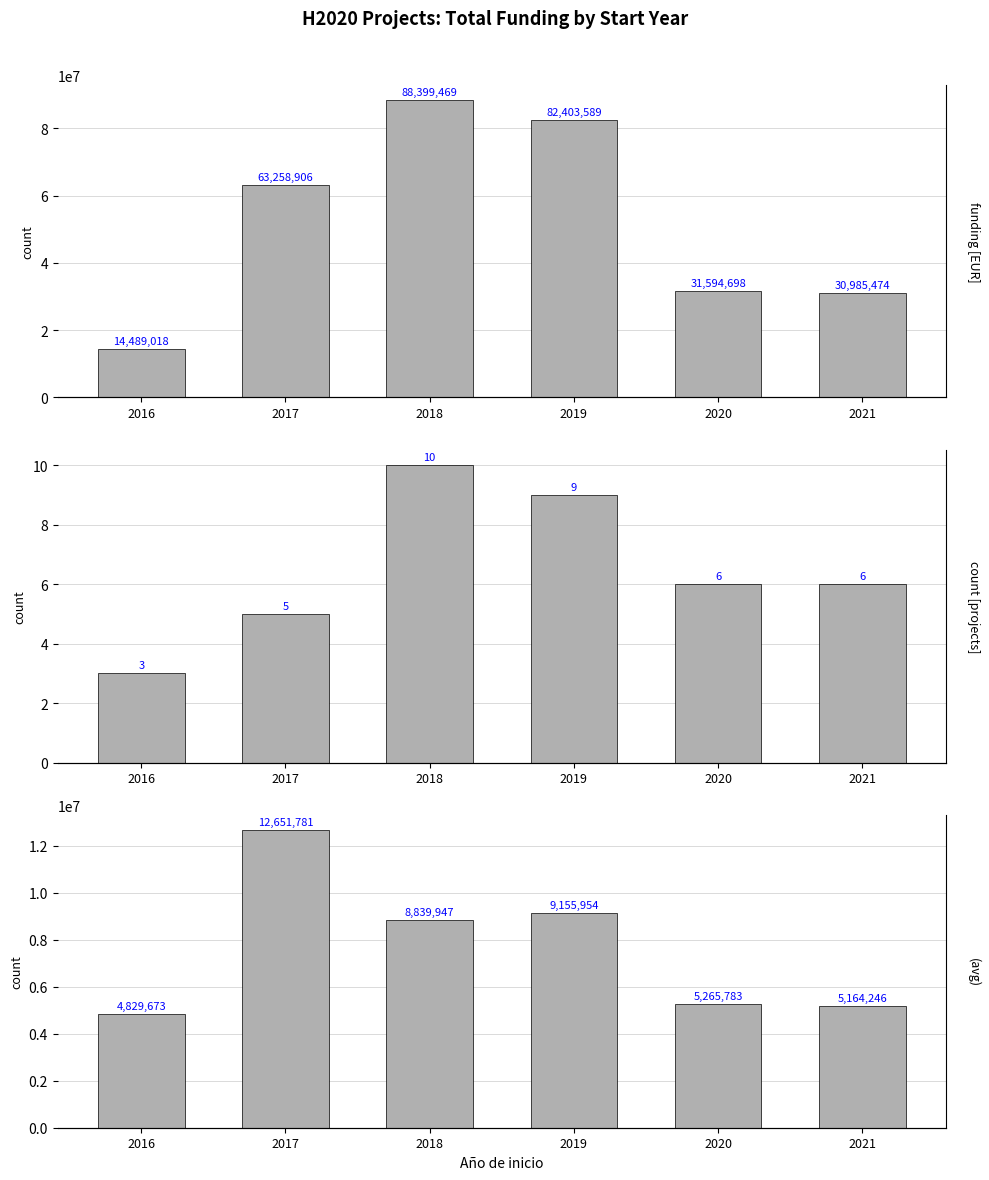

What is the value of the count [projects] bar at the 5th from the left?

6.0